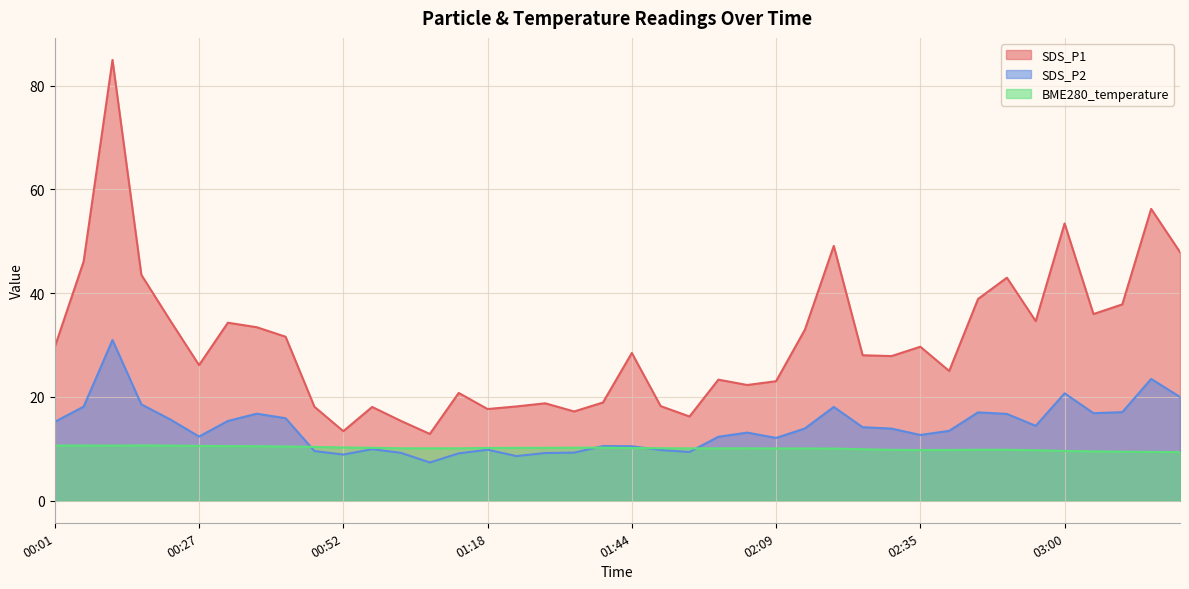

Read the BME280_temperature value at 03:15.

9.4